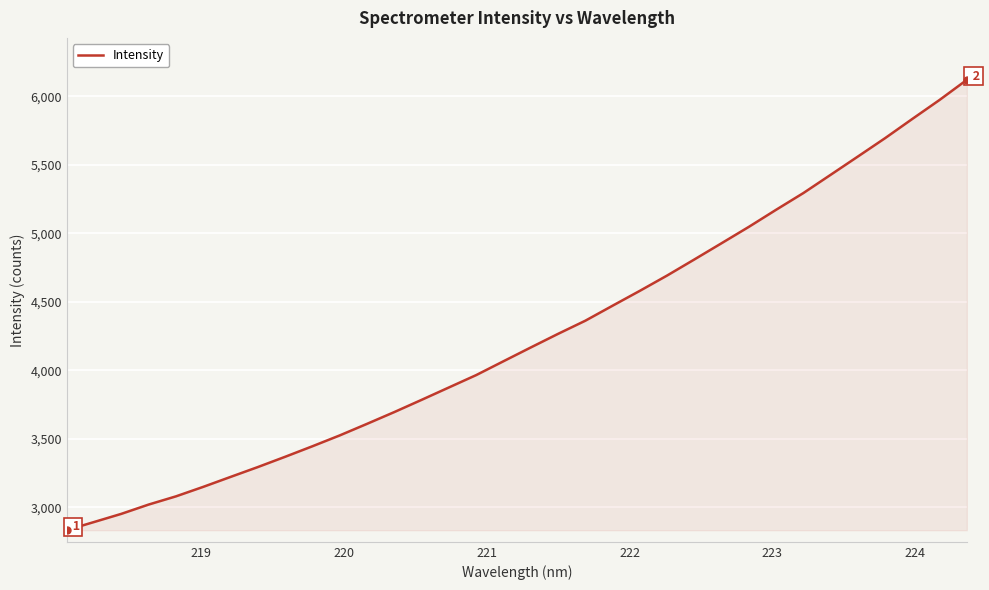

What is the difference between the maximum and minimum values?

3288.2